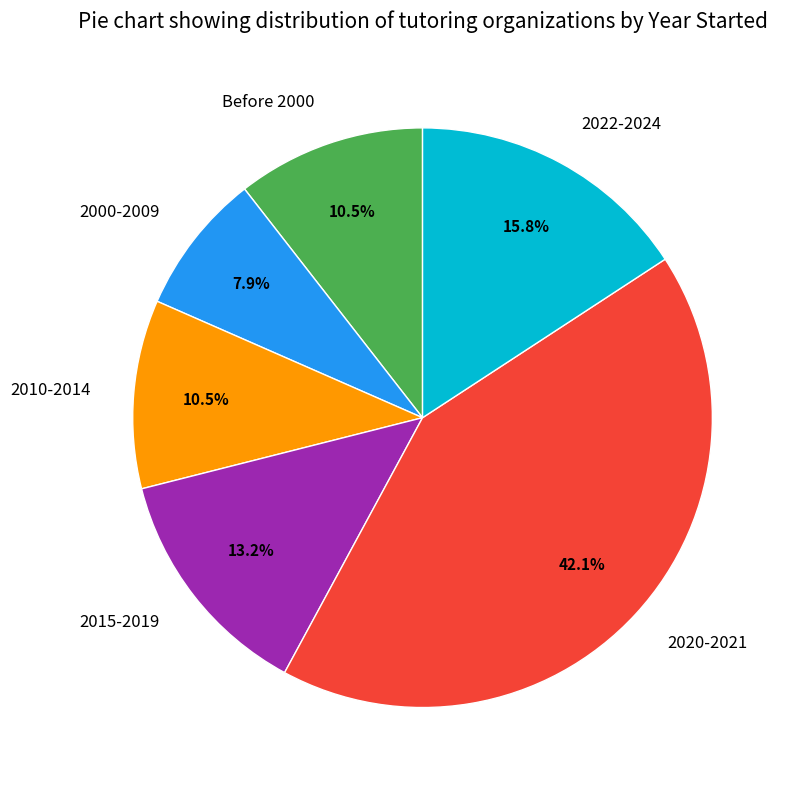

Is there a majority slice in this chart?

No